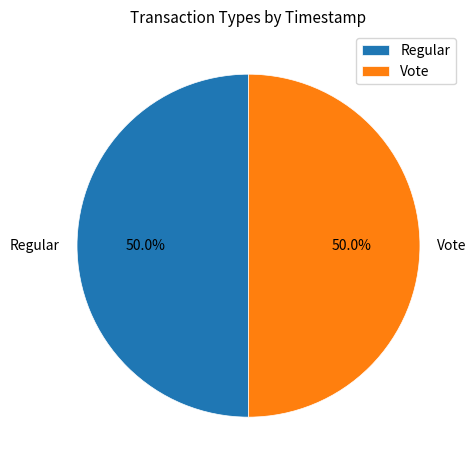

What is the ratio of the value at Regular to the value at Vote?

1.0